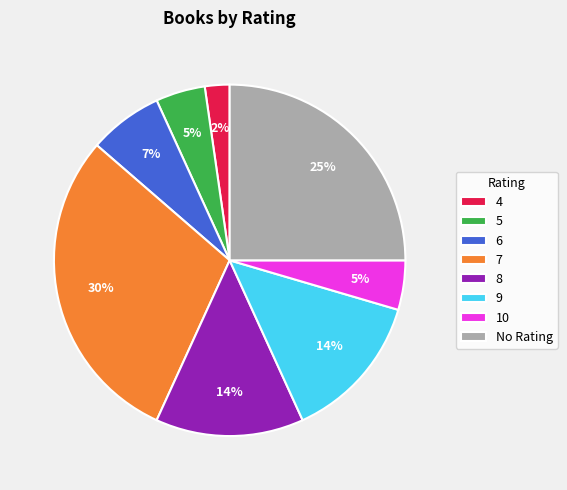

Count the number of slices in the pie.

8